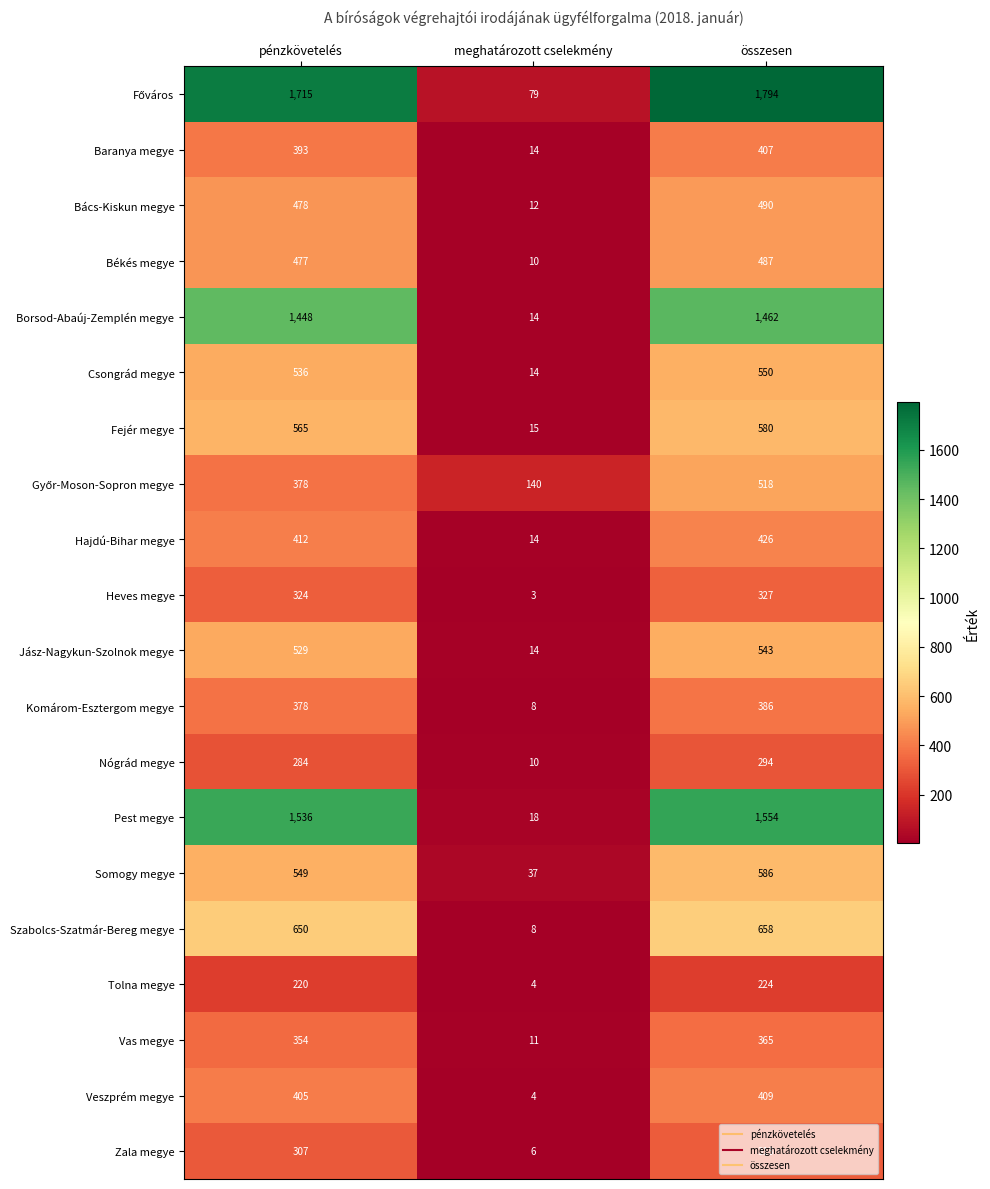

What is the difference between the Baranya megye values at meghatározott cselekmény and összesen?

393